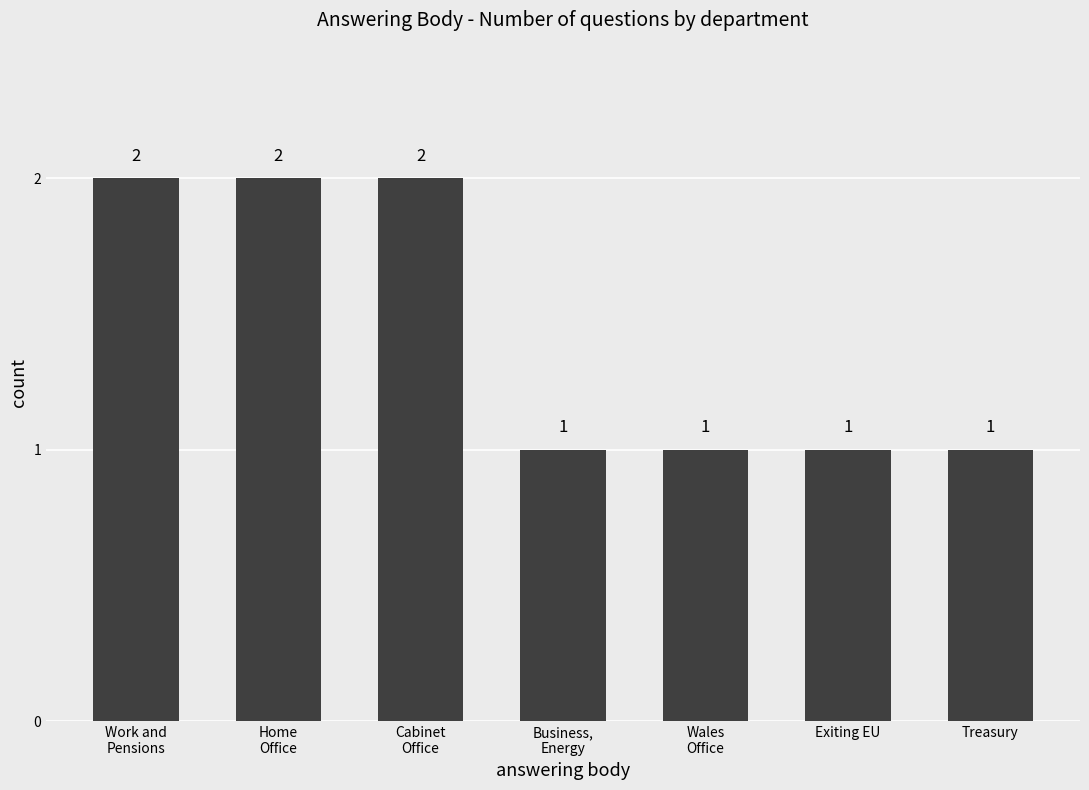

What is the smallest value displayed?

1